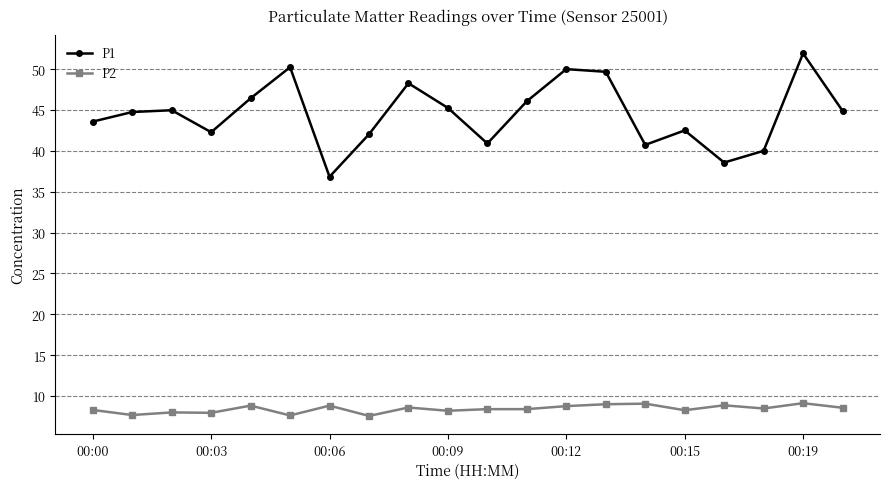

Which series has the widest spread of values?

P1